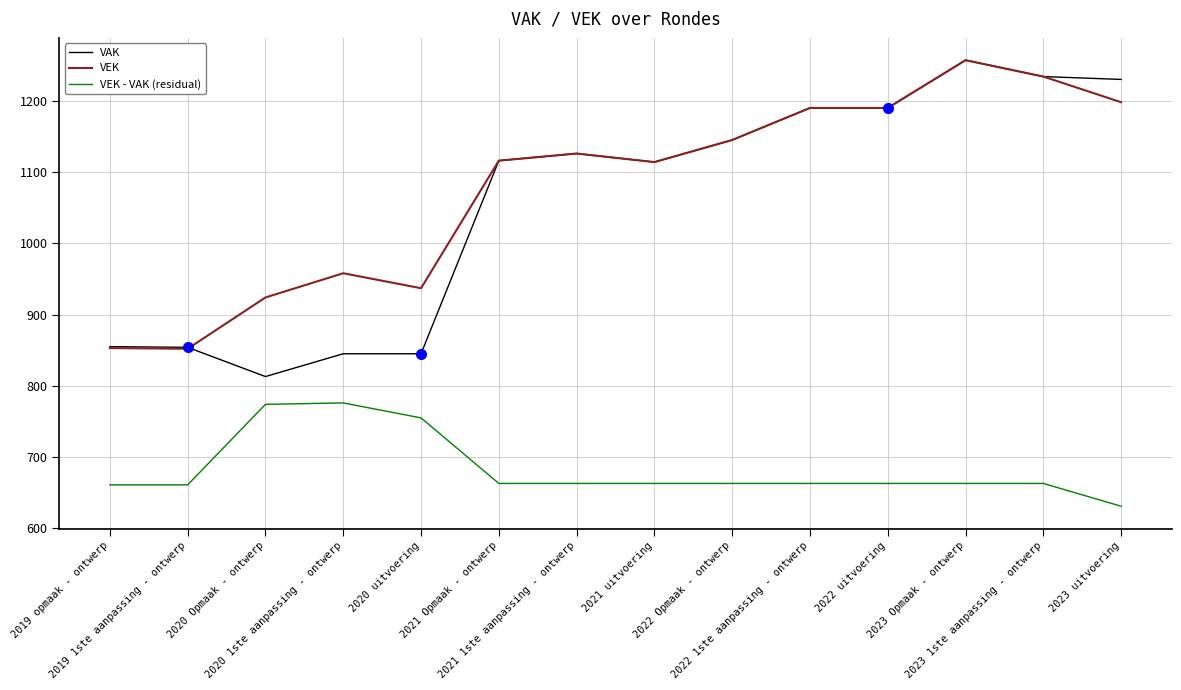

The value of VEK - VAK (residual) at 2022 uitvoering is 300. True or false?

False